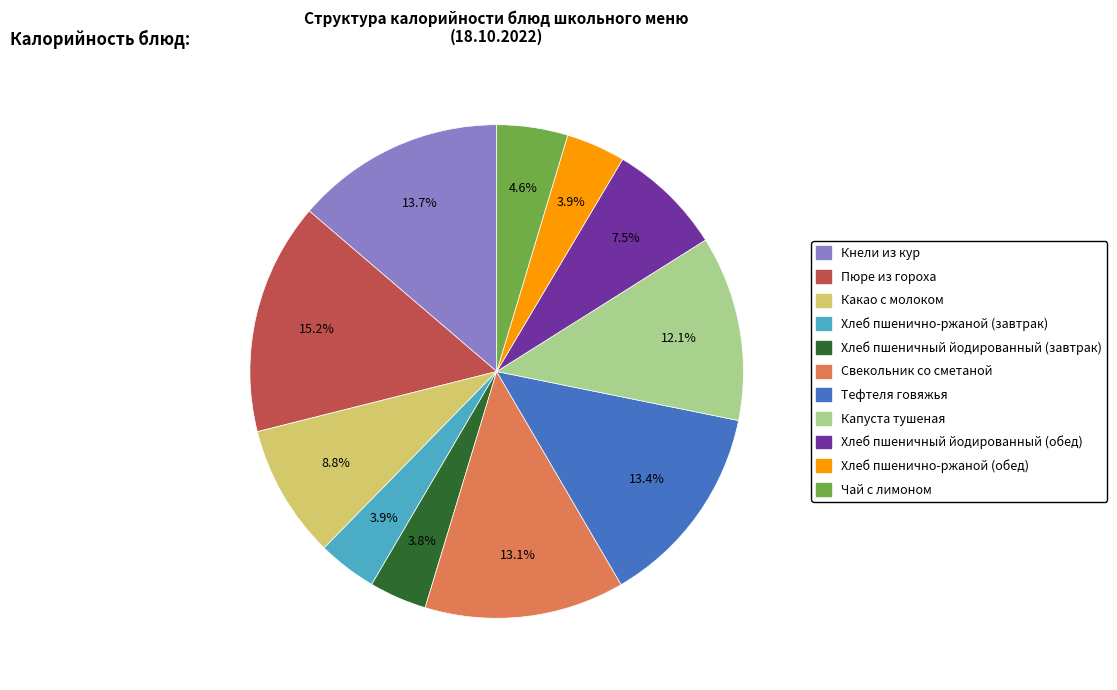

To the nearest percent, what portion does Кнели из кур represent?

14%